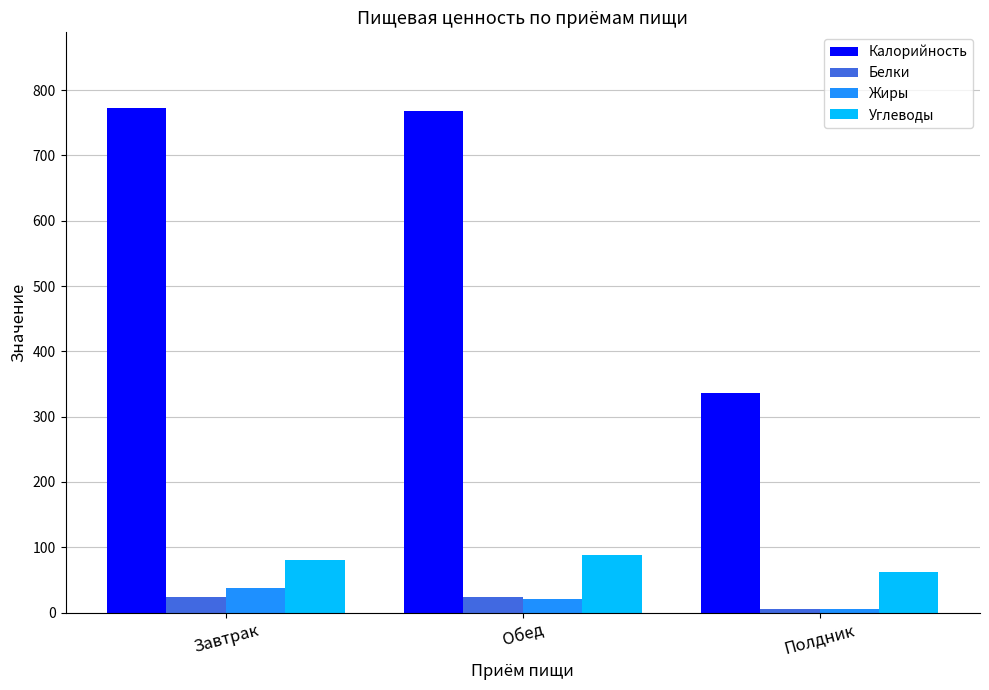

What value does the Жиры series have at Полдник?

5.0